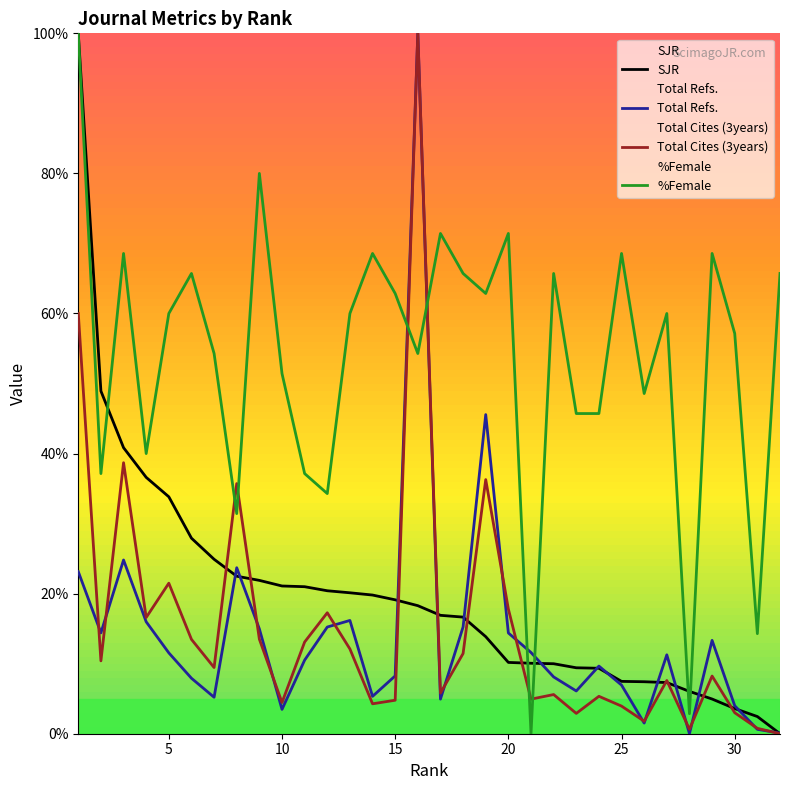

What is the value of the Total Cites (3years) point at the 2nd from the left?

10.4